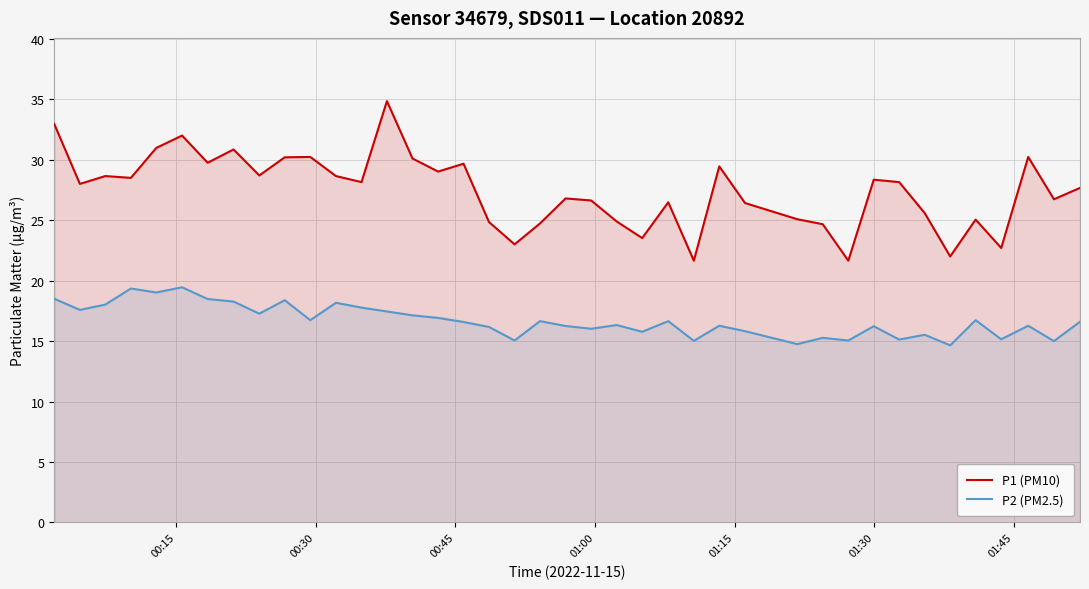

True or false: P1 (PM10) and P2 (PM2.5) cross at least once.

False